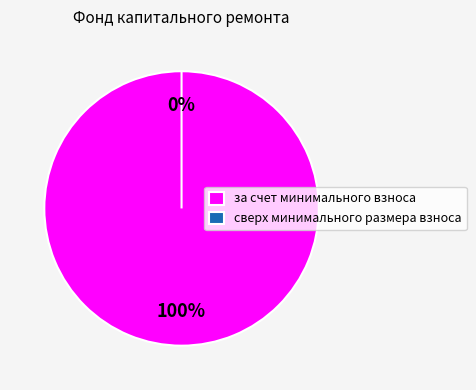

To the nearest percent, what is the average slice percentage?

50%